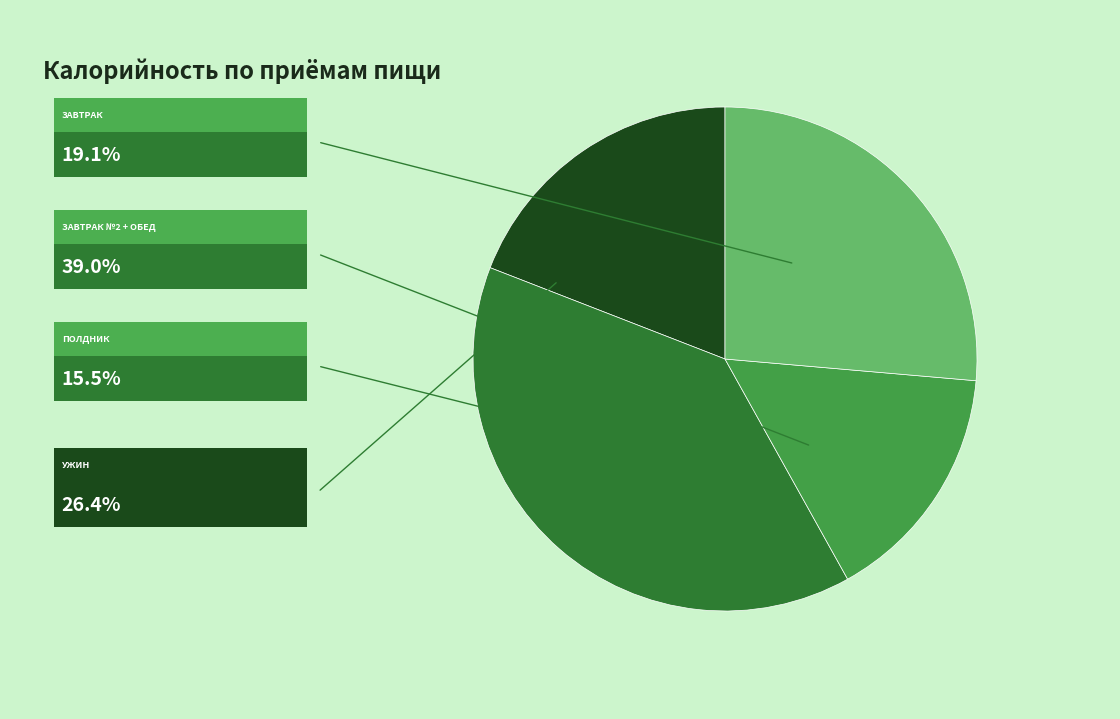

Count the number of slices in the pie.

4